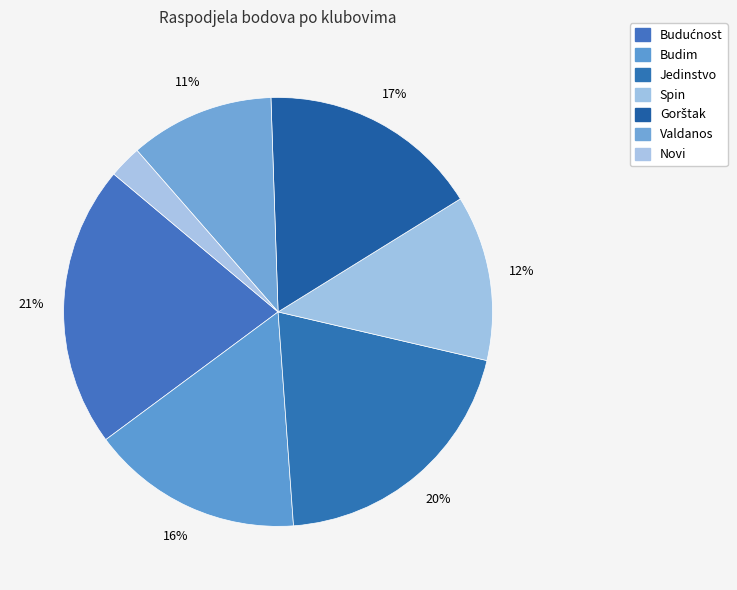

How many slices are in this pie chart?

7